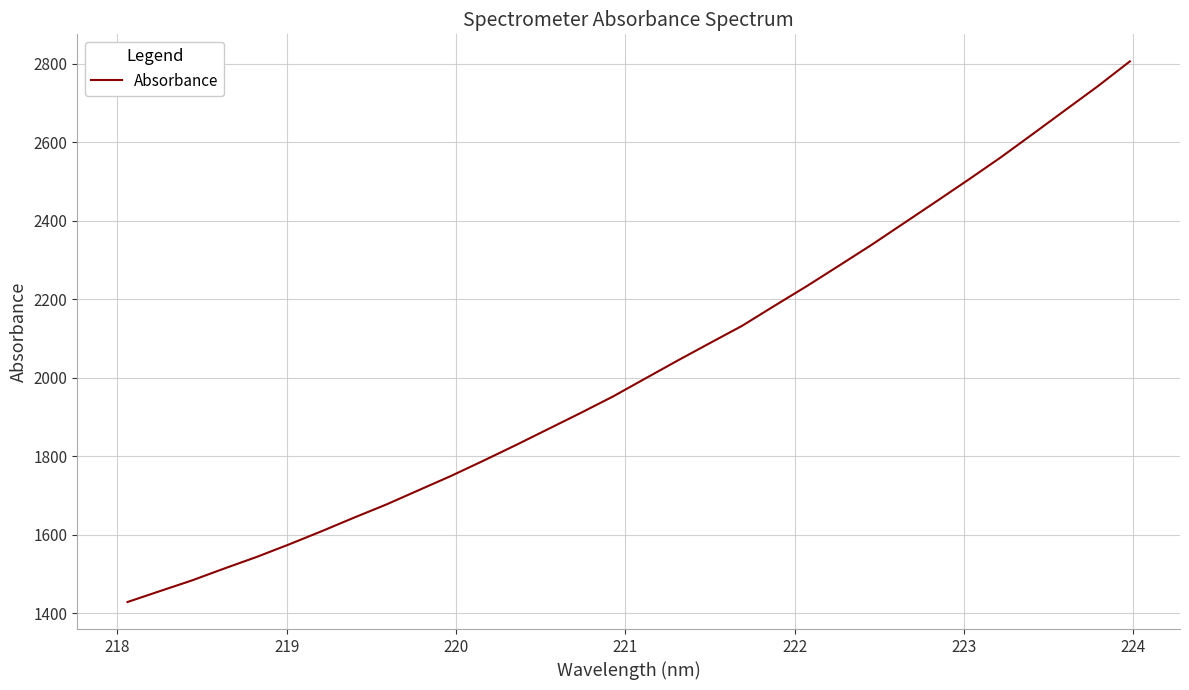

Reading left to right, list all the values displayed in this chart.

1428.7	1456.5	1484.0	1514.4	1543.8	1575.8	1609.1	1643.7	1677.2	1713.7	1750.0	1788.7	1828.4	1869.3	1910.1	1952.0	1998.0	2043.6	2088.2	2132.4	2183.3	2233.4	2285.7	2338.4	2393.5	2448.7	2504.4	2561.3	2621.2	2681.8	2742.2	2805.9